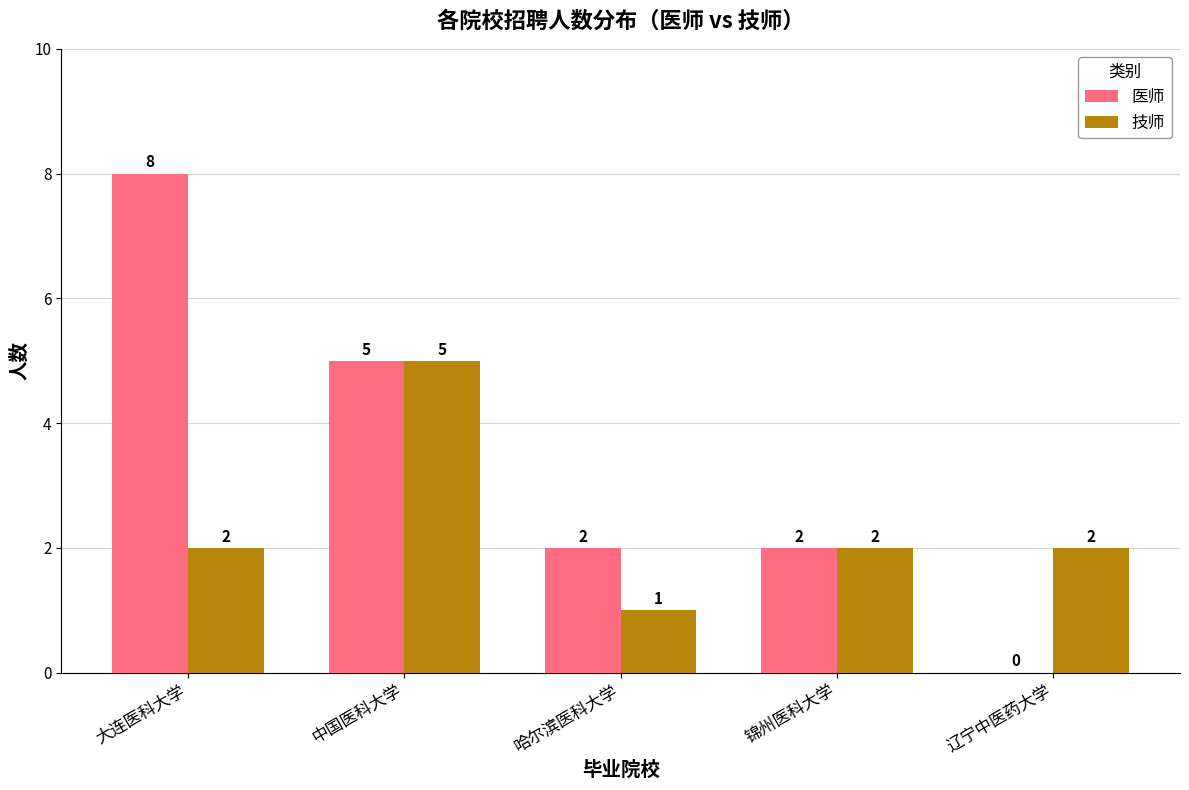

Is the value of 技师 at 大连医科大学 greater than the value of 医师 at 大连医科大学?

No